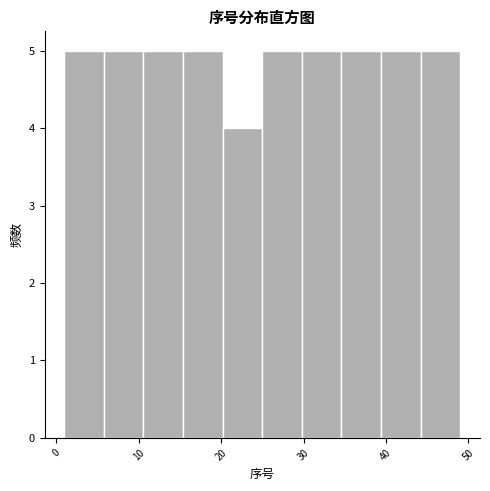

How tall is the bar that spans 5.8 to 10.6 on the x-axis? Neither the bar edges nor the heights are printed on the chart, so give them approximately, as read against the axes.

5